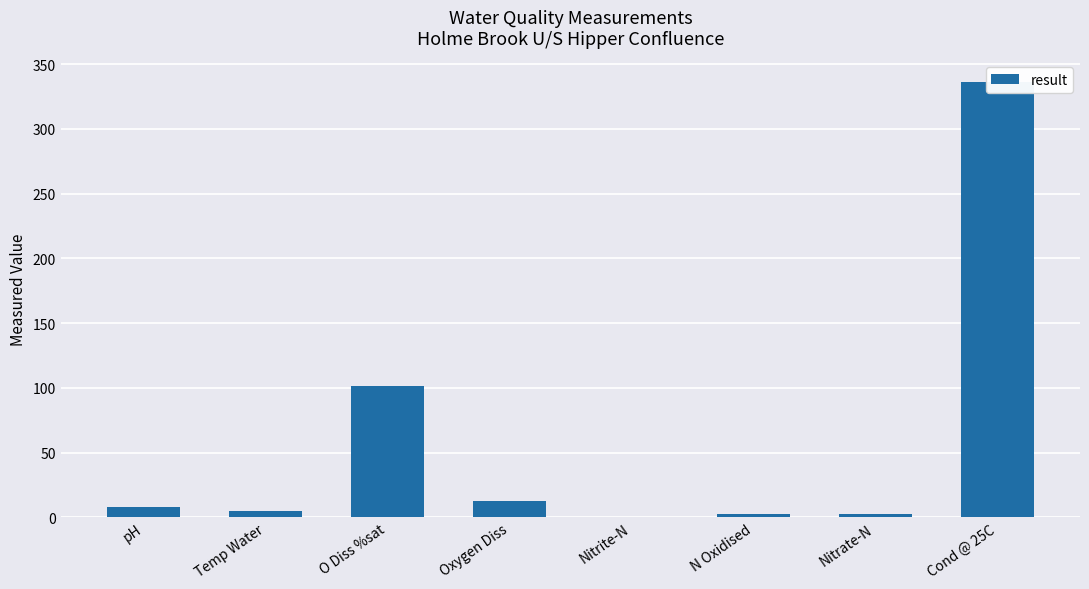

List the labels in order of value, smallest first.

Nitrite-N, Nitrate-N, N Oxidised, Temp Water, pH, Oxygen Diss, O Diss %sat, Cond @ 25C